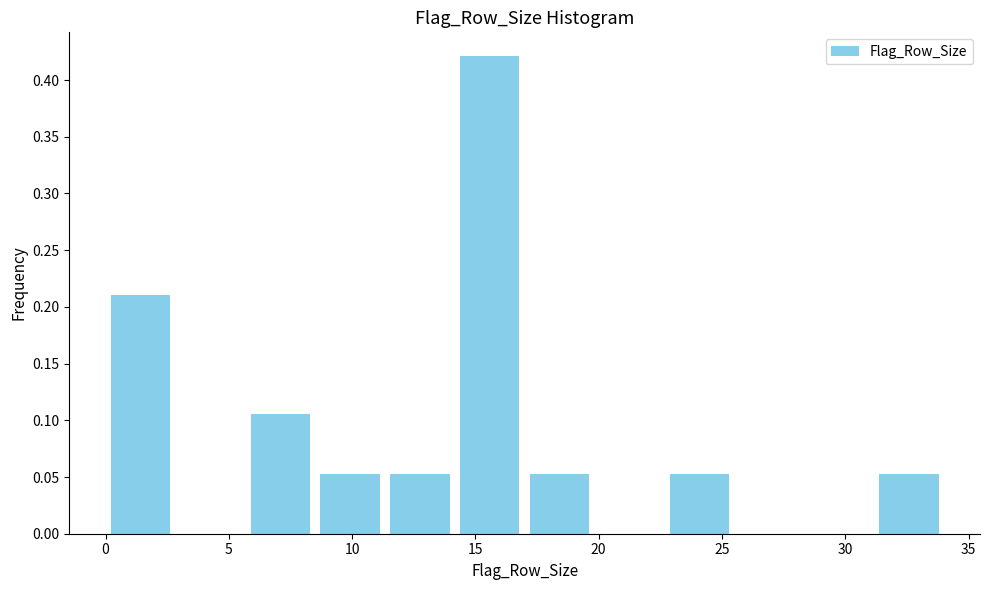

Reading left to right, list every bar in this chart as the range it spans on the x-axis followed by its height. Neither the bar edges nor the heights are printed on the chart, so give them approximately, as read against the axes.

0.0 to 3.0: 0.210
3.0 to 5.5: 0
5.5 to 8.5: 0.105
8.5 to 11.5: 0.055
11.5 to 14.0: 0.055
14.0 to 17.0: 0.420
17.0 to 20.0: 0.055
20.0 to 22.5: 0
22.5 to 25.5: 0.055
25.5 to 28.5: 0
28.5 to 31.0: 0
31.0 to 34.0: 0.055